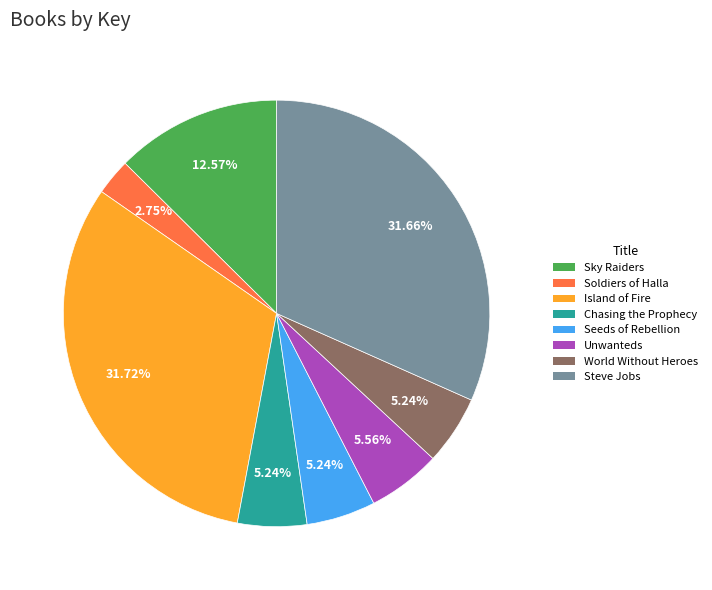

To the nearest percent, what is the average slice percentage?

12%